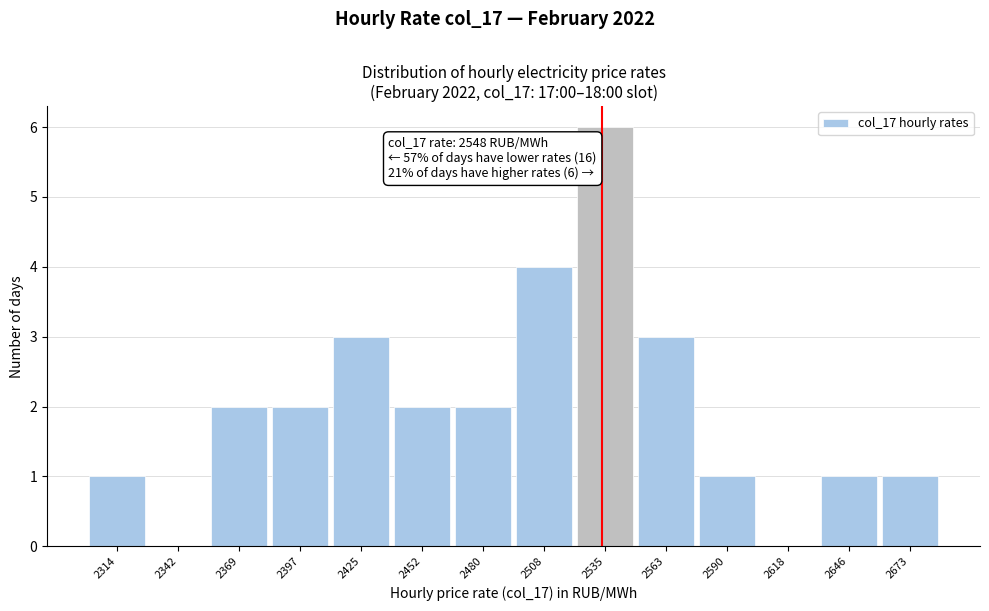

Reading left to right, transcribe all the data shown in this chart.

2314=1	2342=0	2369=2	2397=2	2425=3	2452=2	2480=2	2508=4	2535=6	2563=3	2590=1	2618=0	2646=1	2673=1